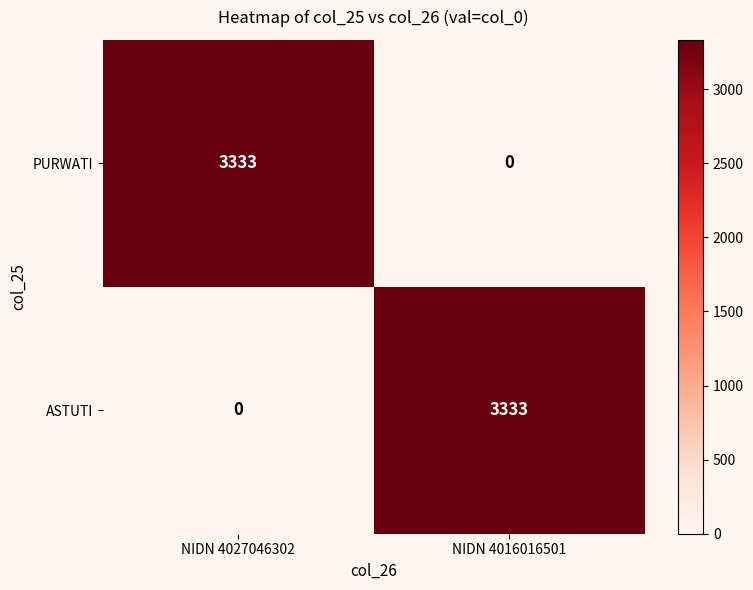

Is it true that ASTUTI equals 3333 at NIDN 4016016501?

True